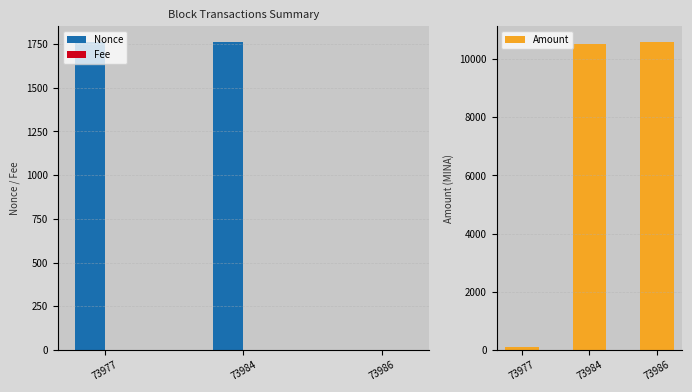

Reading left to right, transcribe all the data shown in this chart.

Nonce: 73977=1760.0	73984=1763.0	73986=0.0
Fee: 73977=0.0	73984=0.0	73986=0.0
Amount: 73977=101.0	73984=10499.4	73986=10599.4